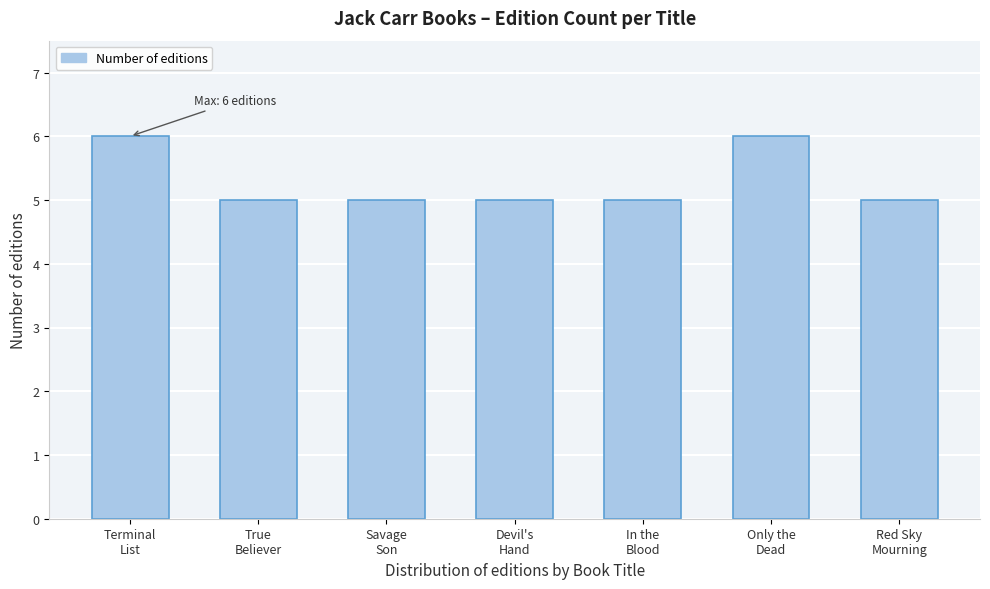

Reading left to right, extract all data points from this chart.

6	5	5	5	5	6	5